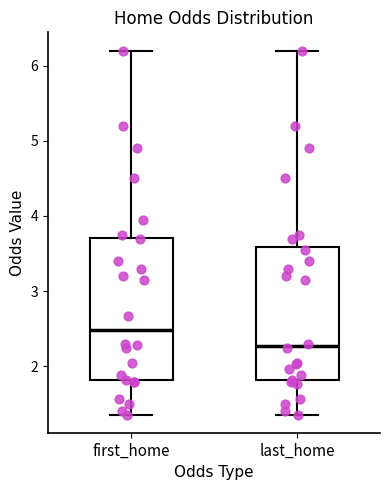

Reading left to right, read every box against the y-axis: the position of its median line, the range the box covers, and the ends of its whiskers. The values are not printed on the chart, so give them approximately, as read against the axis.

first_home: median 2.5, box 1.8 to 3.7, whiskers 1.4 to 6.2
last_home: median 2.3, box 1.8 to 3.6, whiskers 1.4 to 6.2